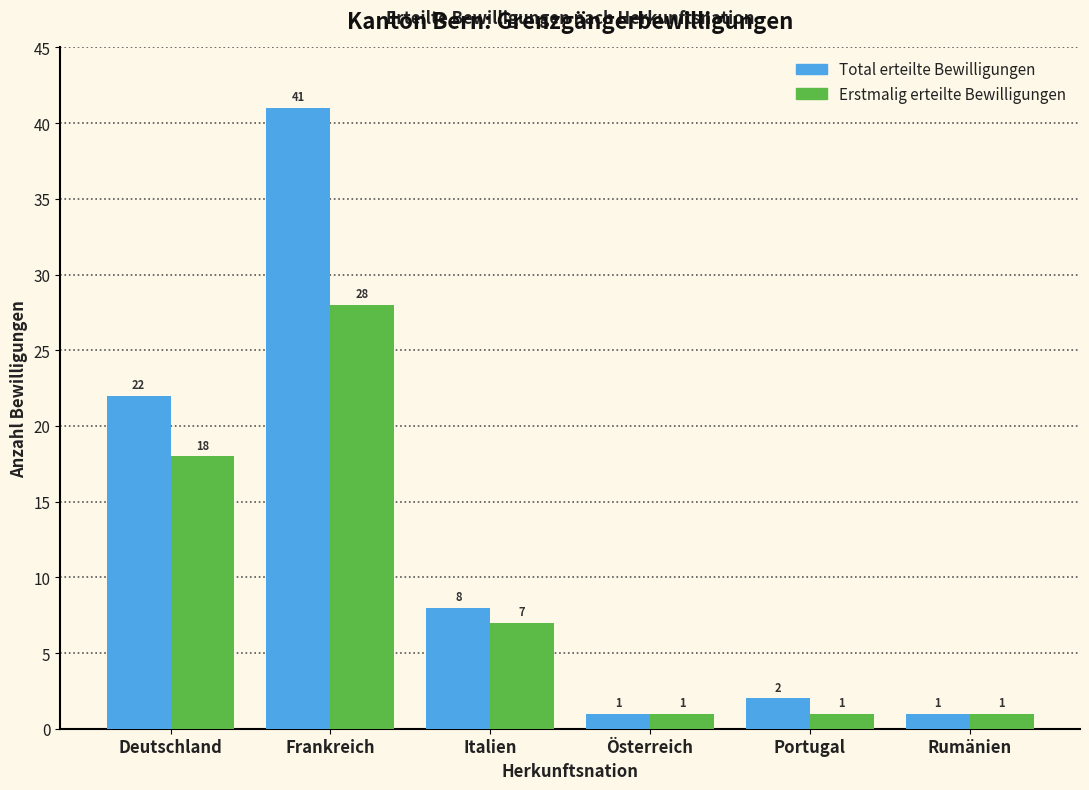

Reading right to left, transcribe all the data shown in this chart.

Total erteilte Bewilligungen: 1	2	1	8	41	22
Erstmalig erteilte Bewilligungen: 1	1	1	7	28	18